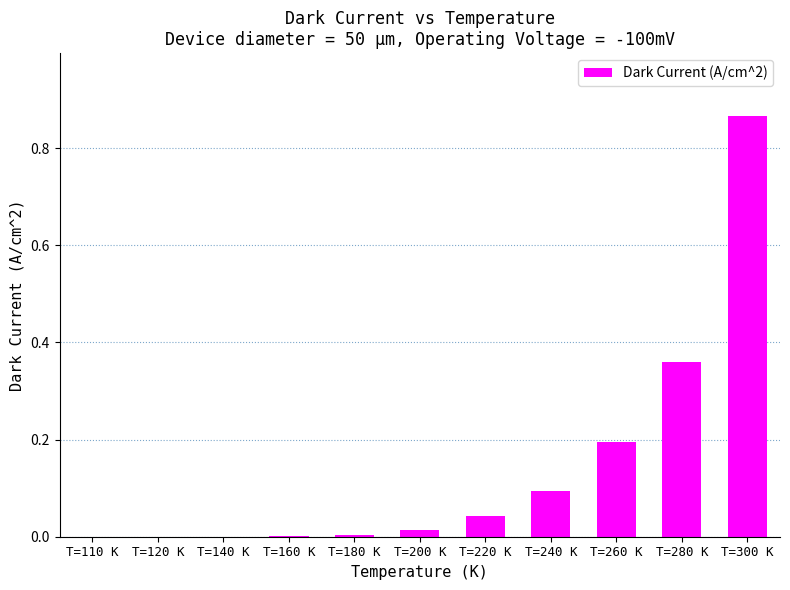

What is the sum of all values?

1.6